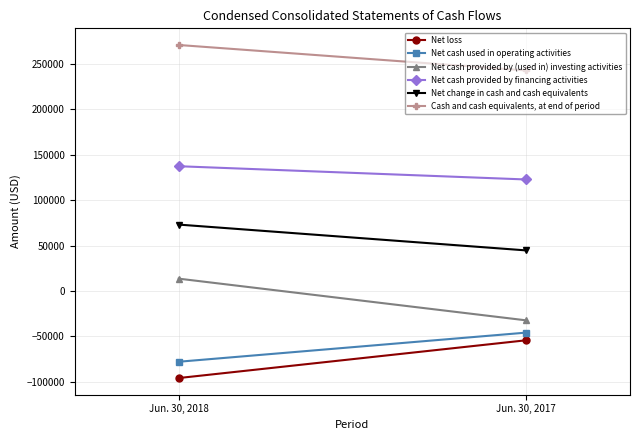

Reading left to right, extract all data points from this chart.

Net loss: Jun. 30, 2018=-95723	Jun. 30, 2017=-54220
Net cash used in operating activities: Jun. 30, 2018=-77799	Jun. 30, 2017=-45786
Net cash provided by (used in) investing activities: Jun. 30, 2018=13600	Jun. 30, 2017=-32220
Net cash provided by financing activities: Jun. 30, 2018=137278	Jun. 30, 2017=122711
Net change in cash and cash equivalents: Jun. 30, 2018=73079	Jun. 30, 2017=44705
Cash and cash equivalents, at end of period: Jun. 30, 2018=270648	Jun. 30, 2017=242650